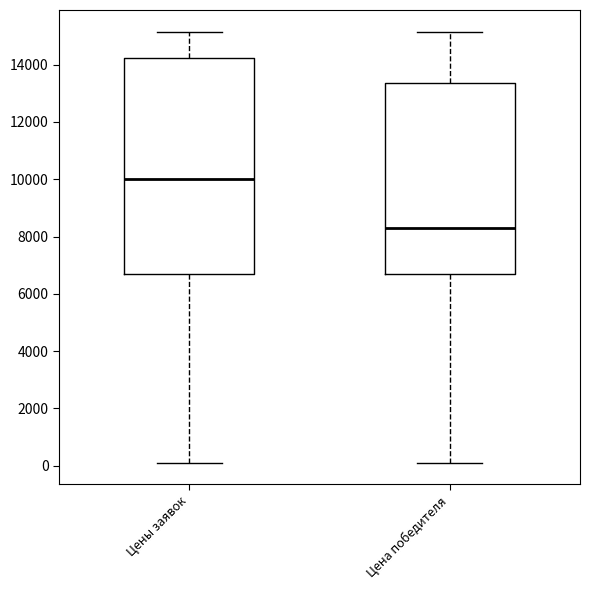

Which box is the tallest, from its lower edge to its upper edge?

Цены заявок